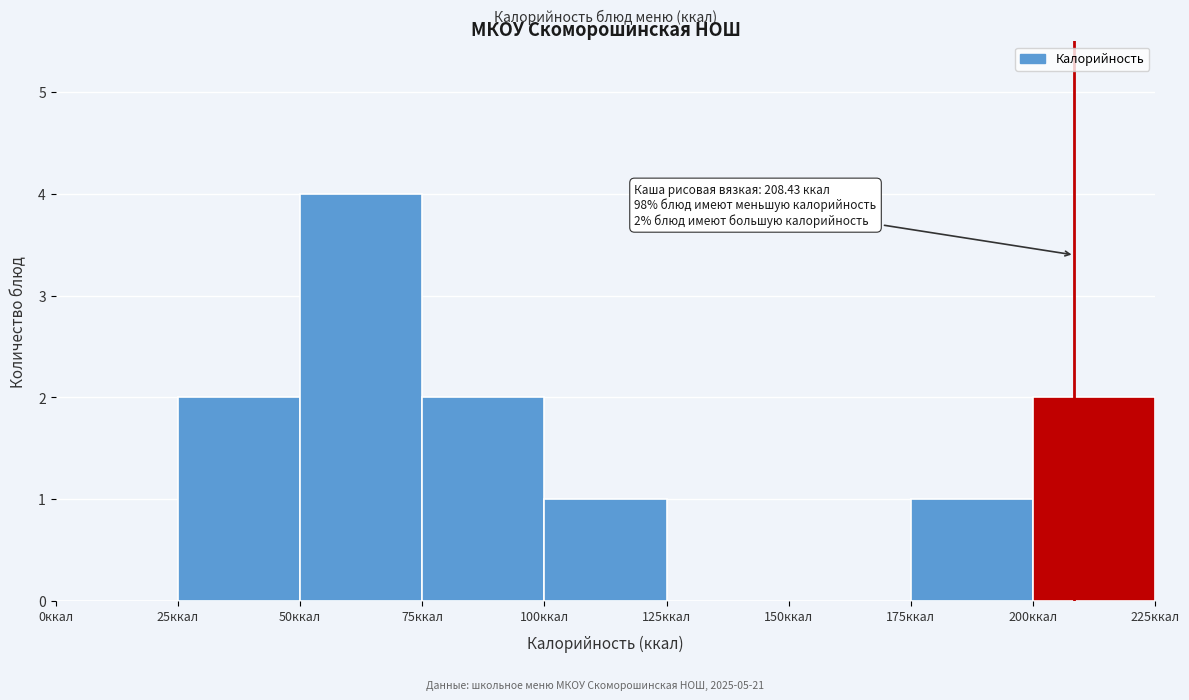

Which range on the x-axis has the tallest bar?

50 to 75